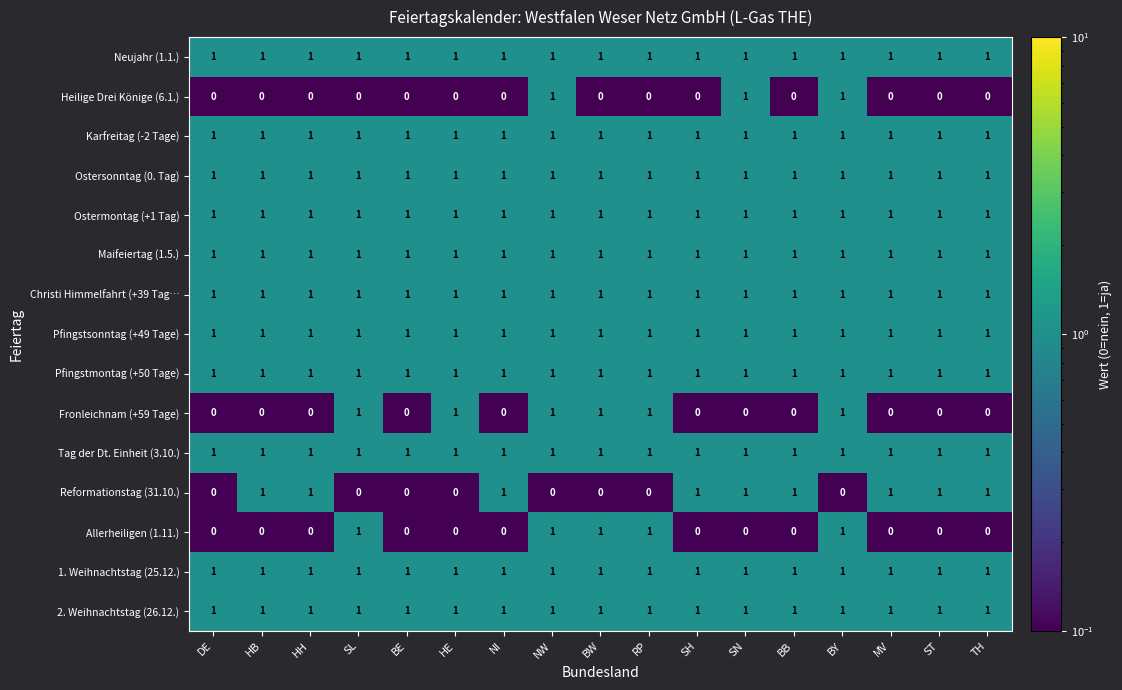

What is the total value across all series at HE?

12